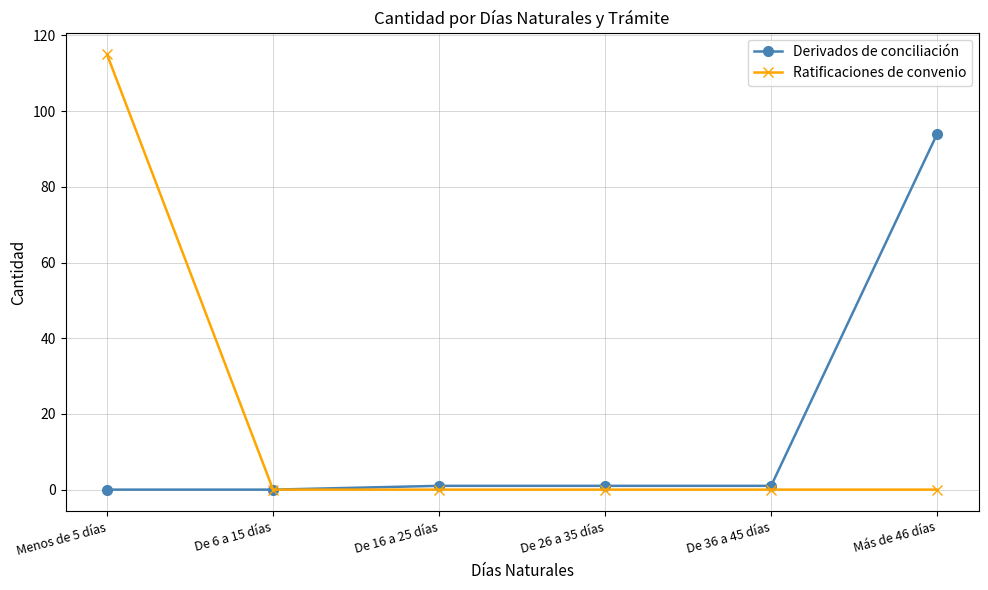

List the series in order of their overall mean, highest first.

Ratificaciones de convenio, Derivados de conciliación